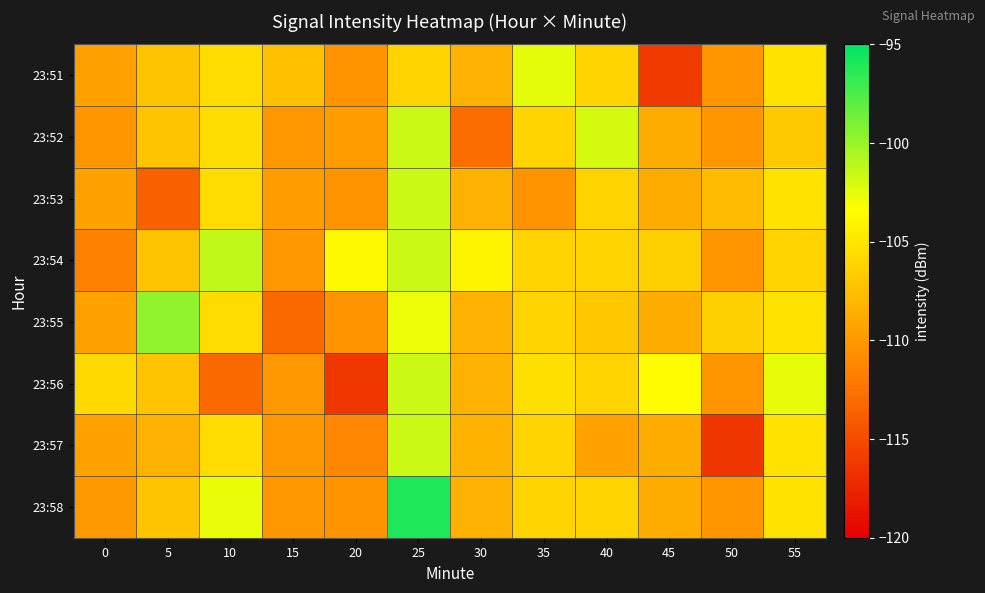

What is the total value across all series at 35?

-848.3